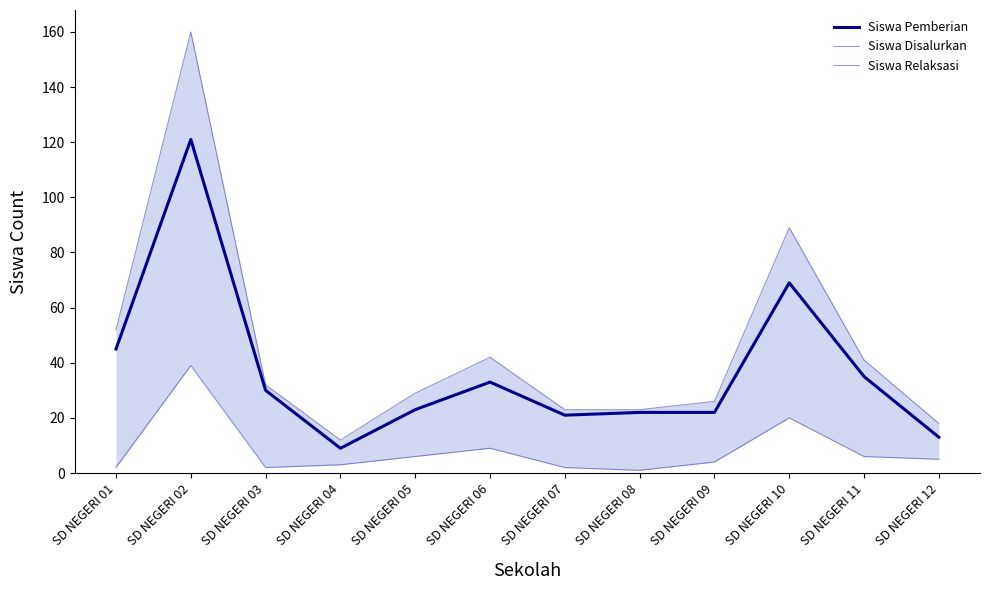

Where is Siswa Pemberian nearest to the value 65?

SD NEGERI 10